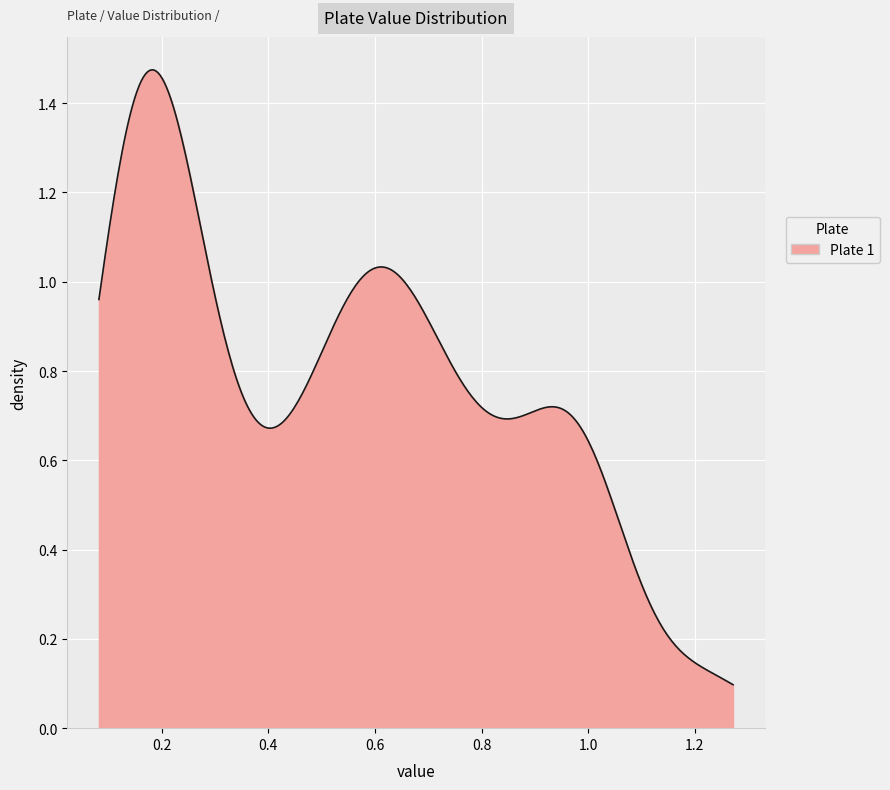

Does the chart have visible grid lines?

Yes